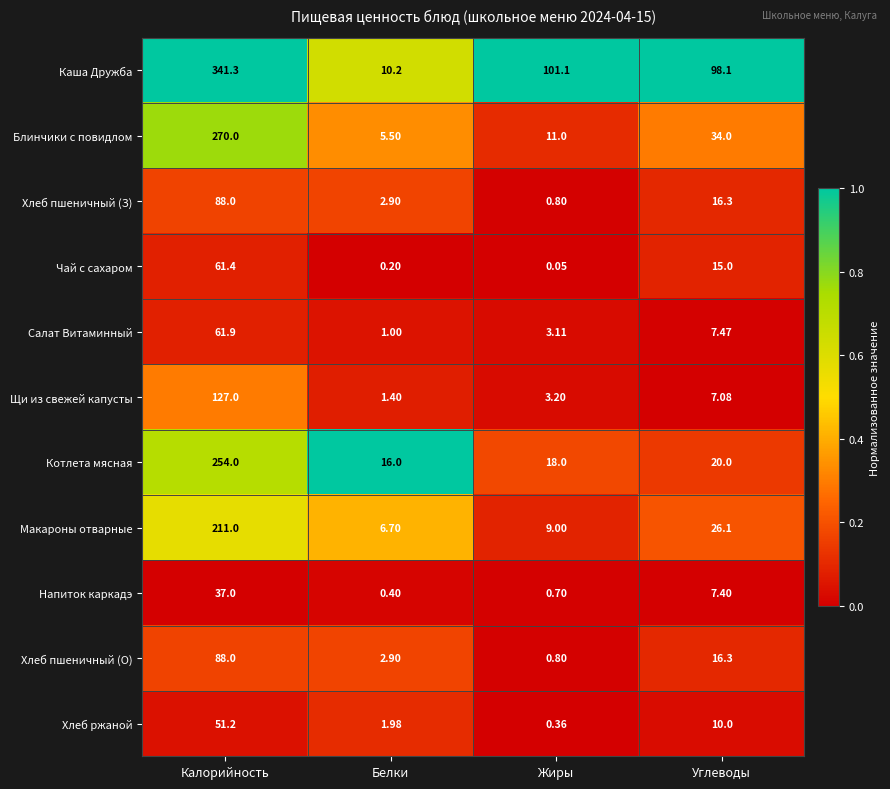

Which series has the largest range (max minus min)?

Каша Дружба